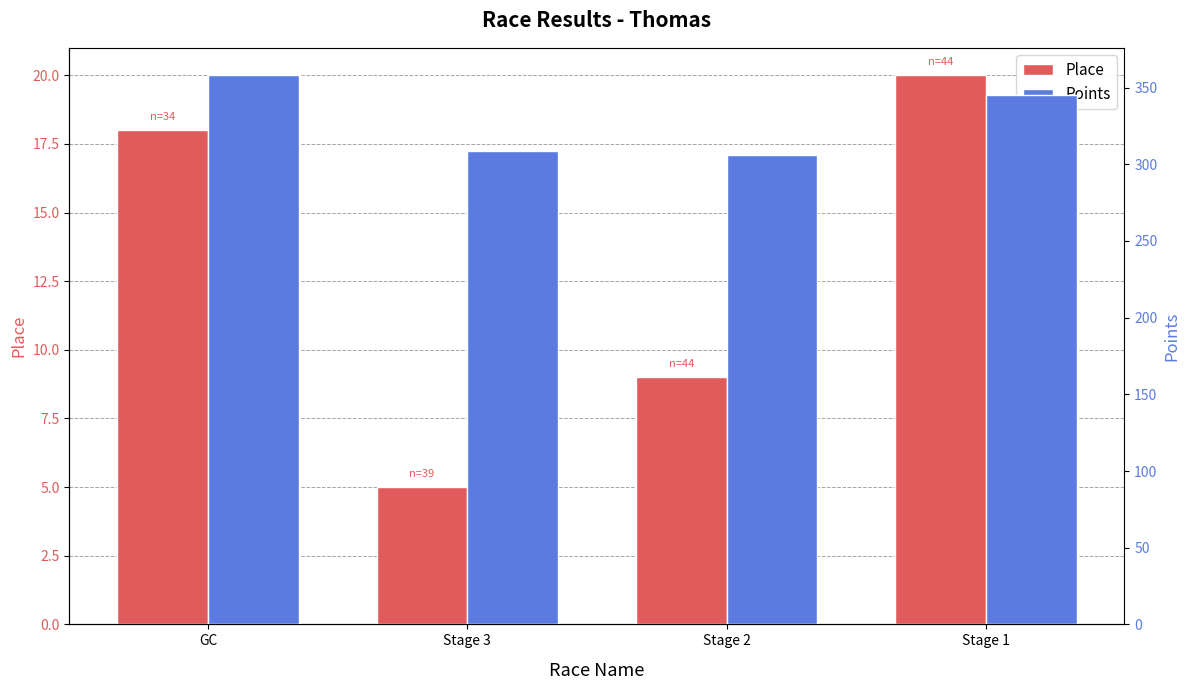

Rank the categories by Points value from highest to lowest.

GC, Stage 1, Stage 3, Stage 2